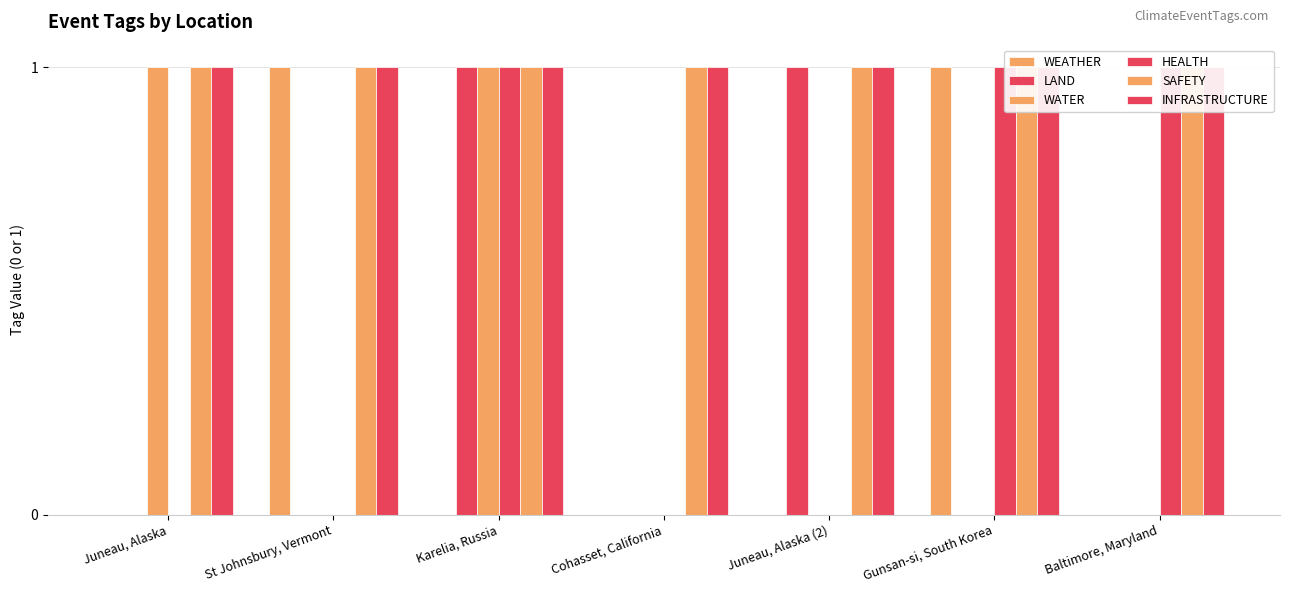

Reading left to right, transcribe all the data shown in this chart.

WEATHER: 0	1	0	0	0	1	0
LAND: 0	0	1	0	1	0	0
WATER: 1	0	1	0	0	0	0
HEALTH: 0	0	1	0	0	1	1
SAFETY: 1	1	1	1	1	1	1
INFRASTRUCTURE: 1	1	1	1	1	1	1